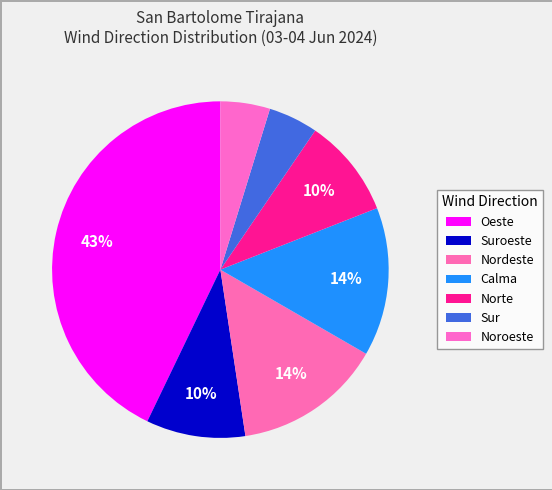

Count the number of slices in the pie.

7